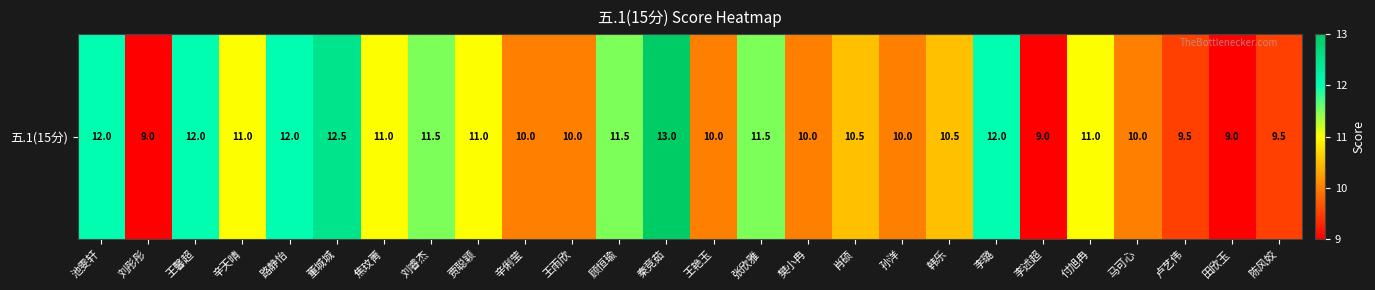

What is the sum of the values at 肖硕 and 李述超?

19.5